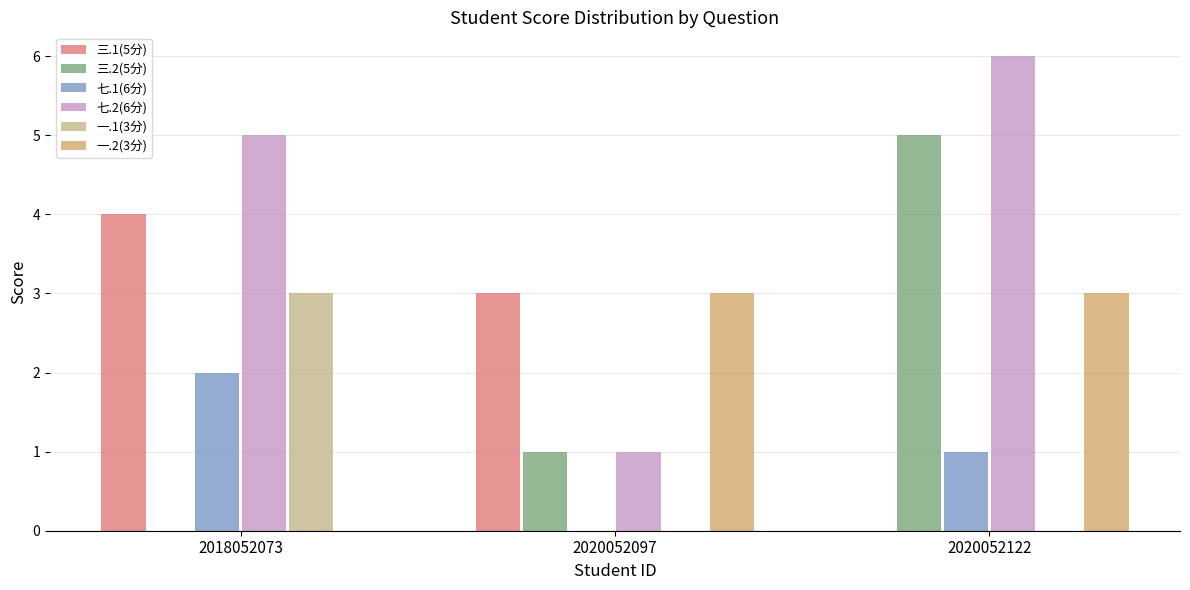

What is the total value across all series at 2018052073?

14